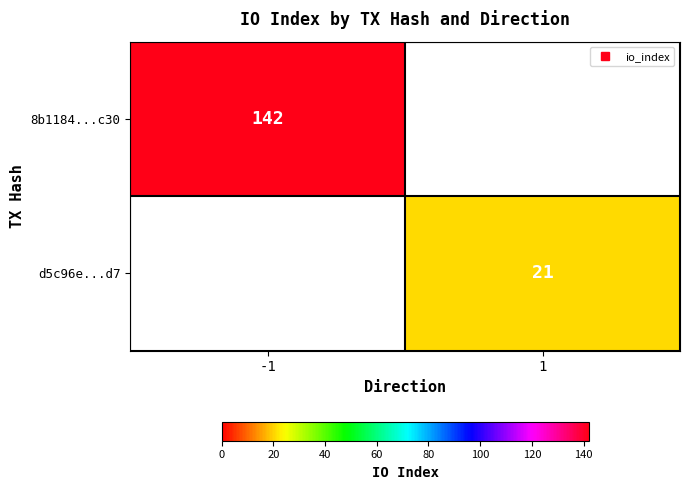

What is the sum of all d5c96e...d7 values?

21